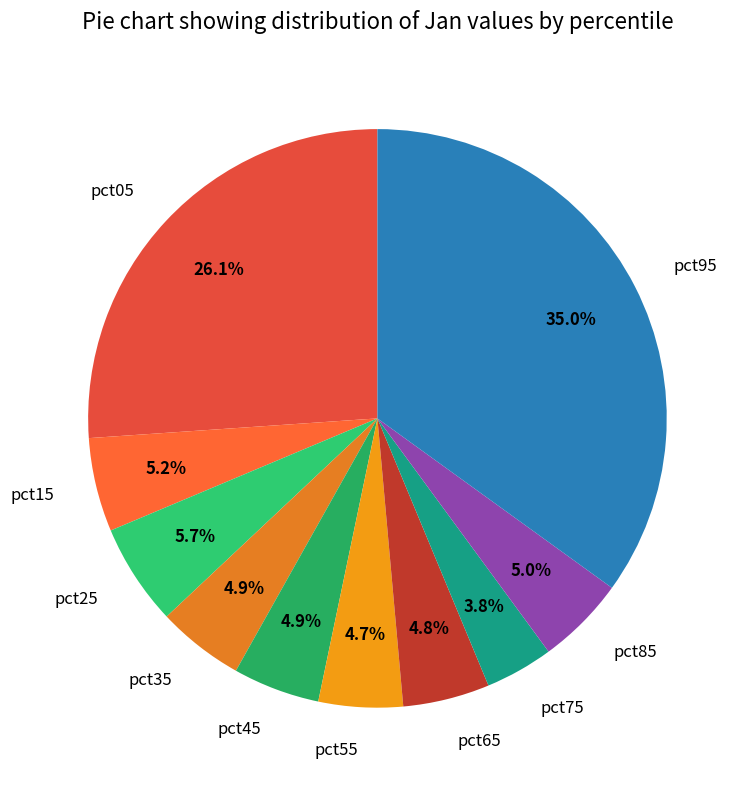

Does pct55 account for over 50% of the chart?

No